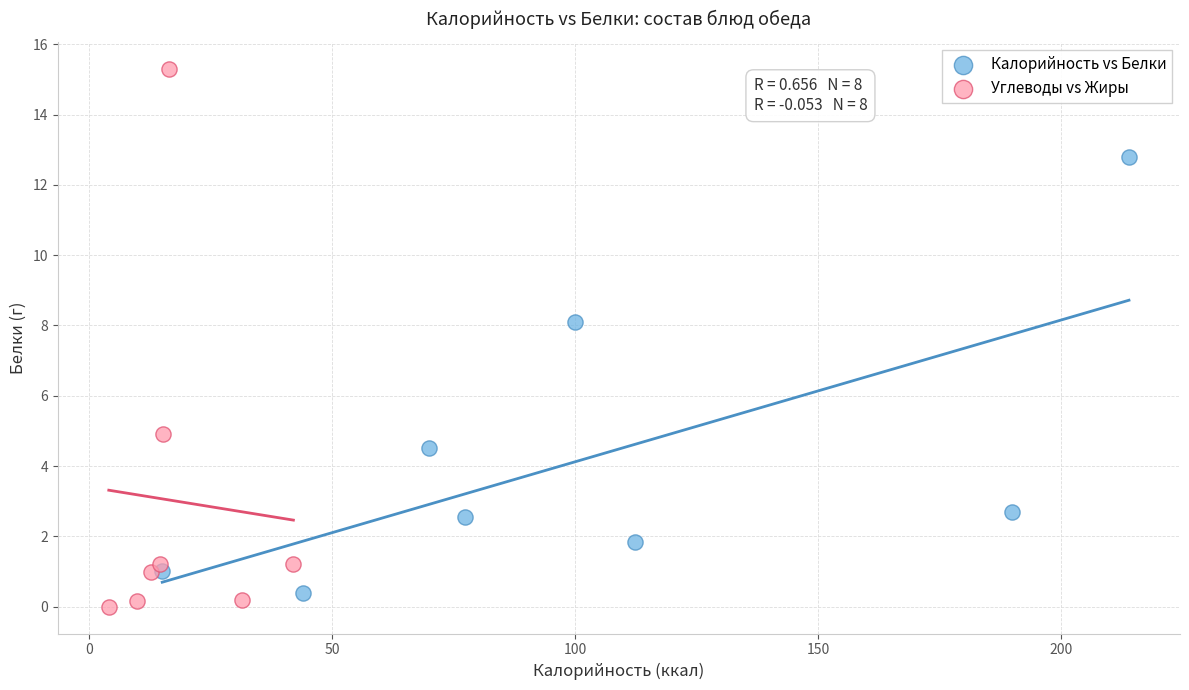

Which series has the largest Y range (max minus min)?

Углеводы vs Жиры